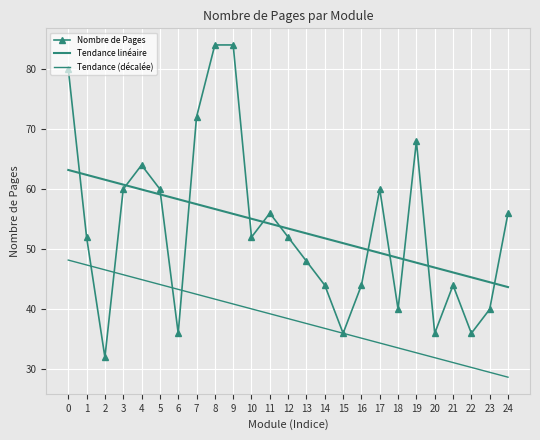

What is the spread (max minus min) of values at 5?

15.9